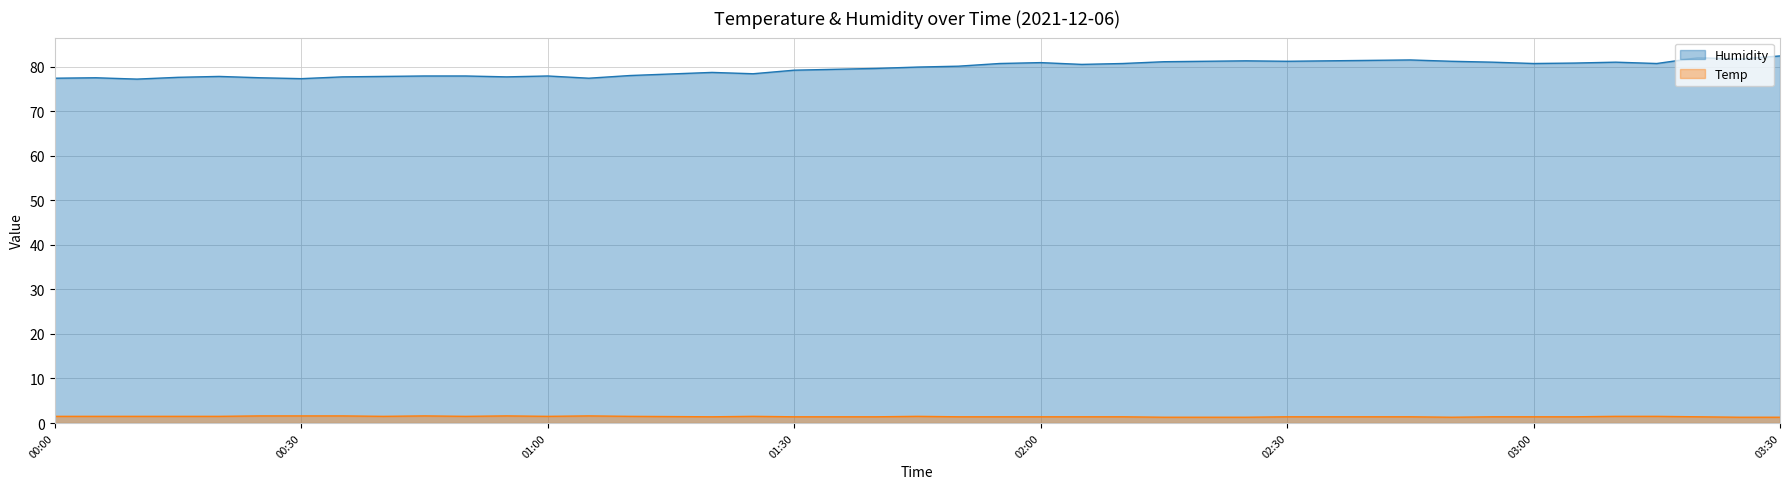

What is the difference between the maximum and minimum values in the Temp series?

0.3